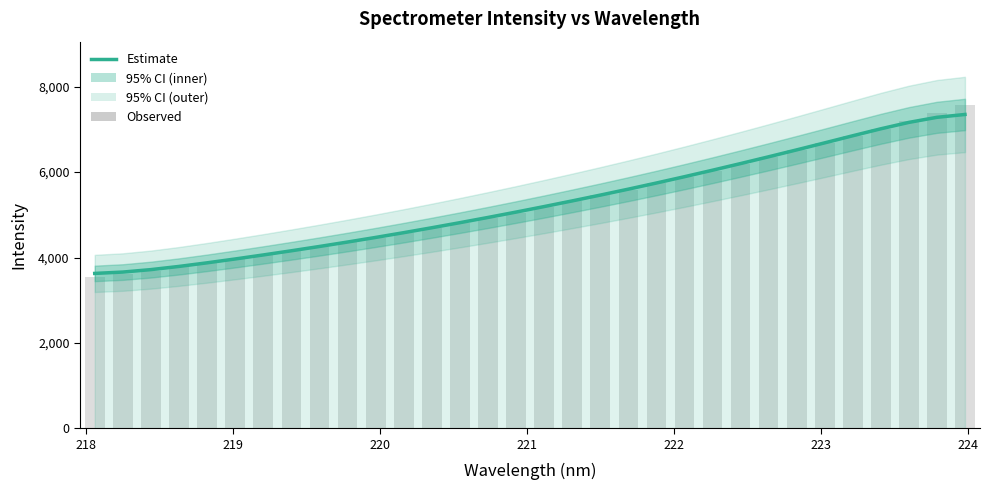

How many bars are there in total?

32